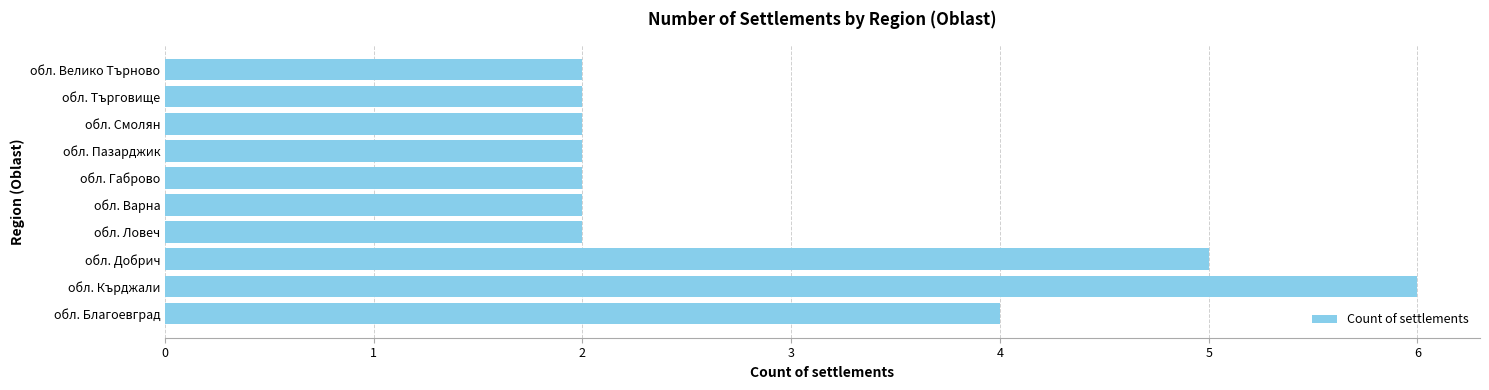

Reading top to bottom, transcribe all the data shown in this chart.

обл. Велико Търново=2	обл. Търговище=2	обл. Смолян=2	обл. Пазарджик=2	обл. Габрово=2	обл. Варна=2	обл. Ловеч=2	обл. Добрич=5	обл. Кърджали=6	обл. Благоевград=4